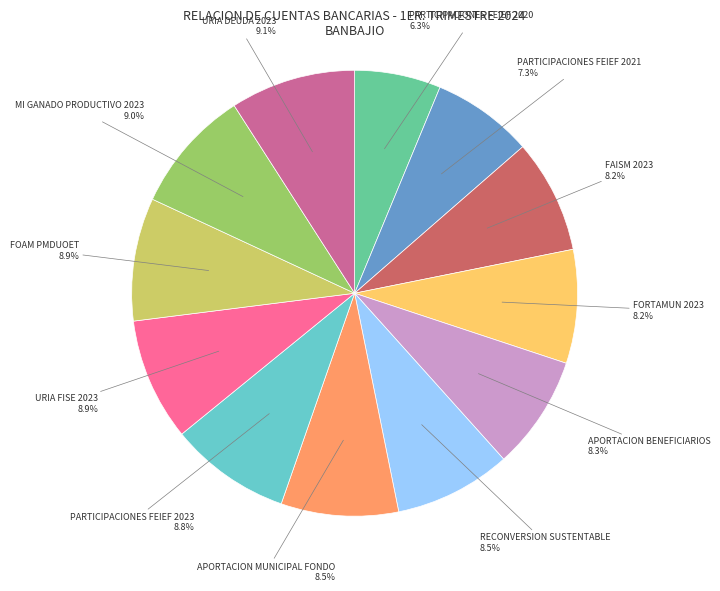

Is there any slice that represents more than half of the pie?

No